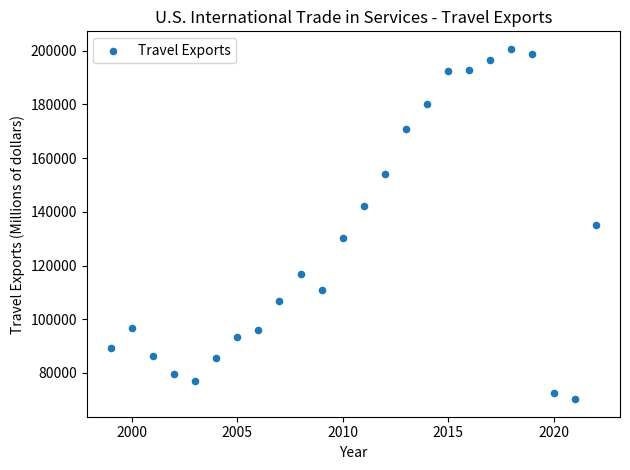

What is the range of Y values (max minus min)?

130510